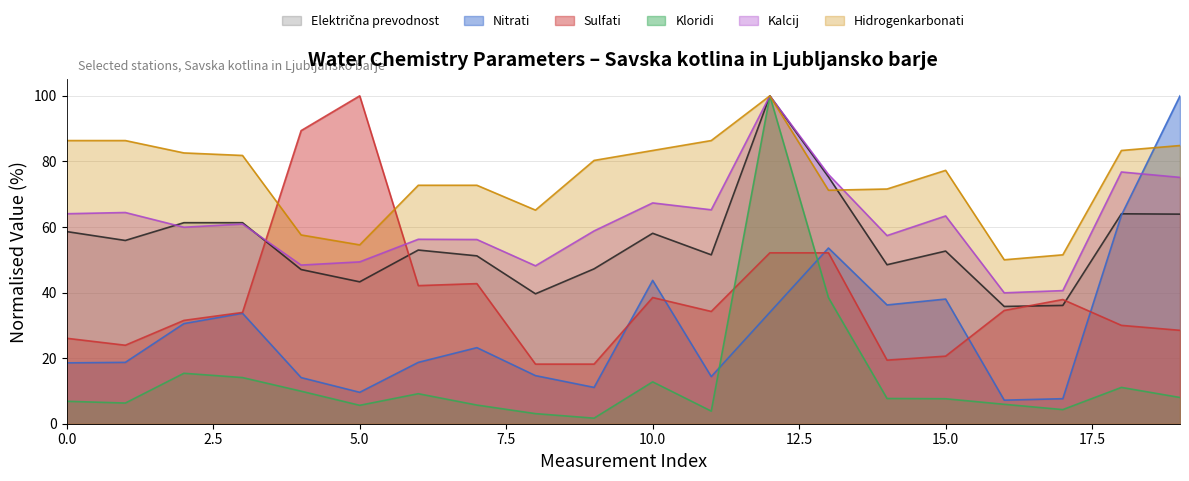

What is the label of the 2nd point from the left?

2010-09-15